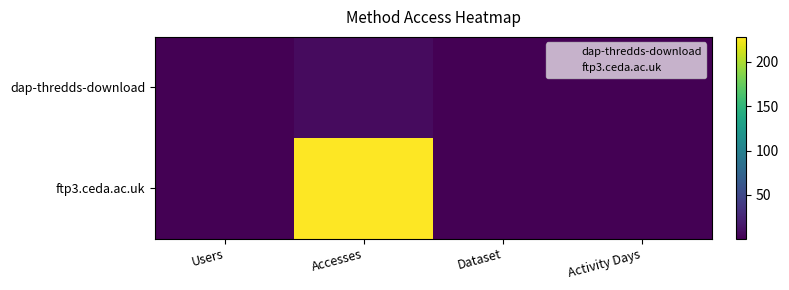

Reading left to right, transcribe all the data shown in this chart.

dap-thredds-download: Users=1	Accesses=8	Dataset=1	Activity Days=1
ftp3.ceda.ac.uk: Users=1	Accesses=228	Dataset=1	Activity Days=1